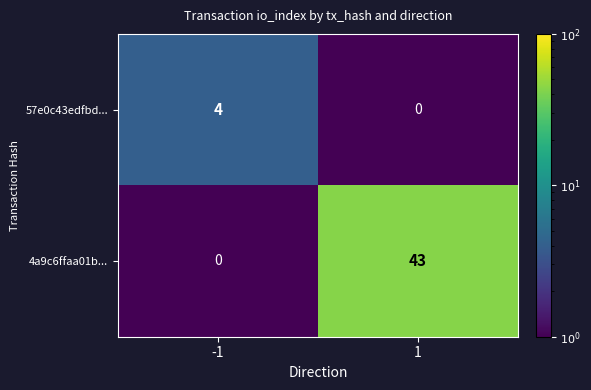

Rank the series at 1 from highest to lowest value.

4a9c6ffaa01b..., 57e0c43edfbd...